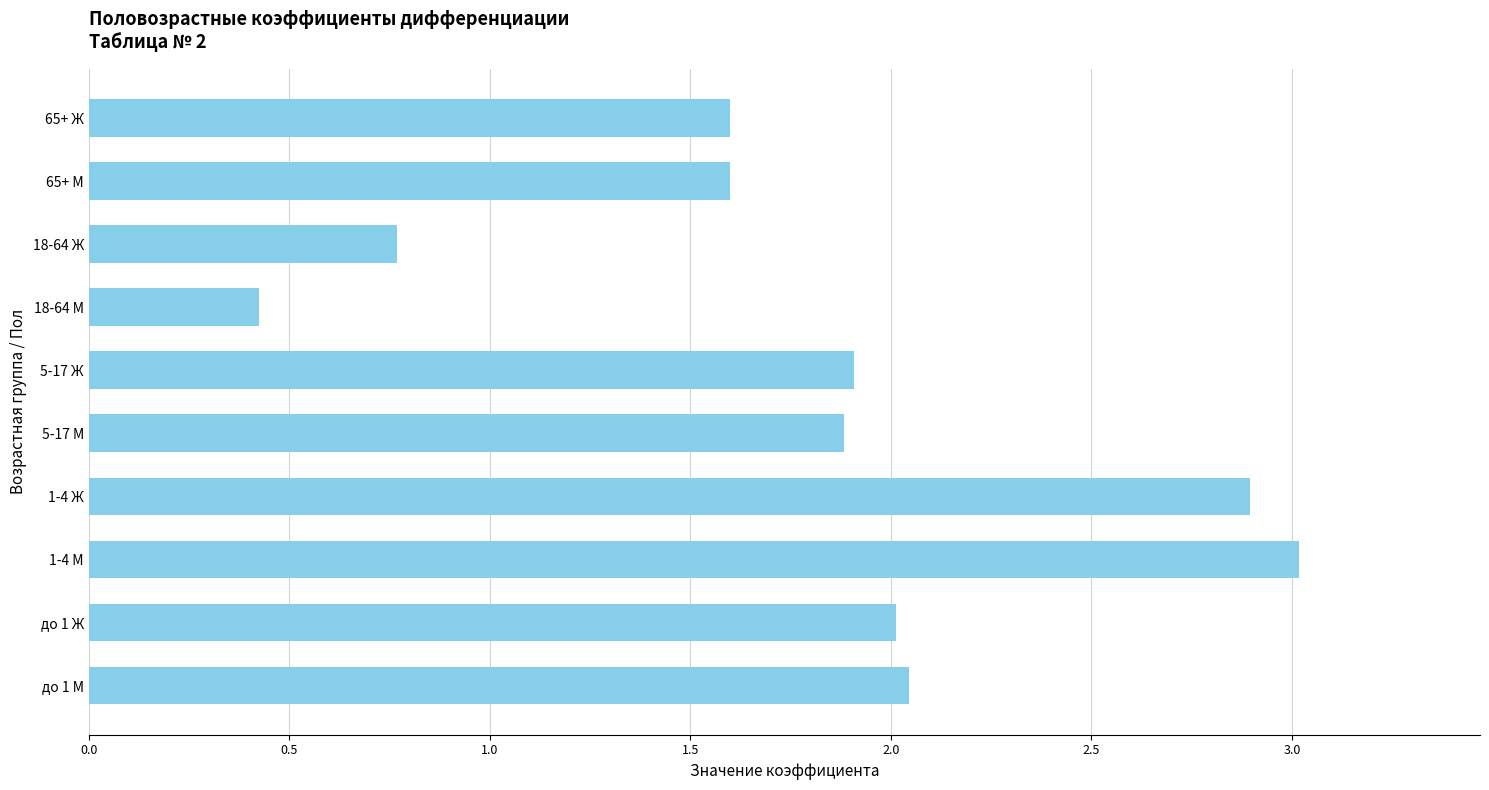

At which category does the chart reach its peak across all series?

1-4 М